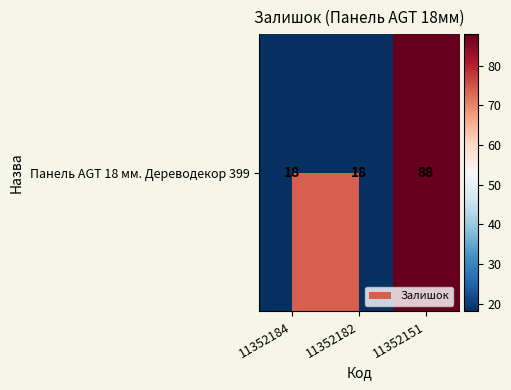

Reading left to right, list all the values displayed in this chart.

18	18	88